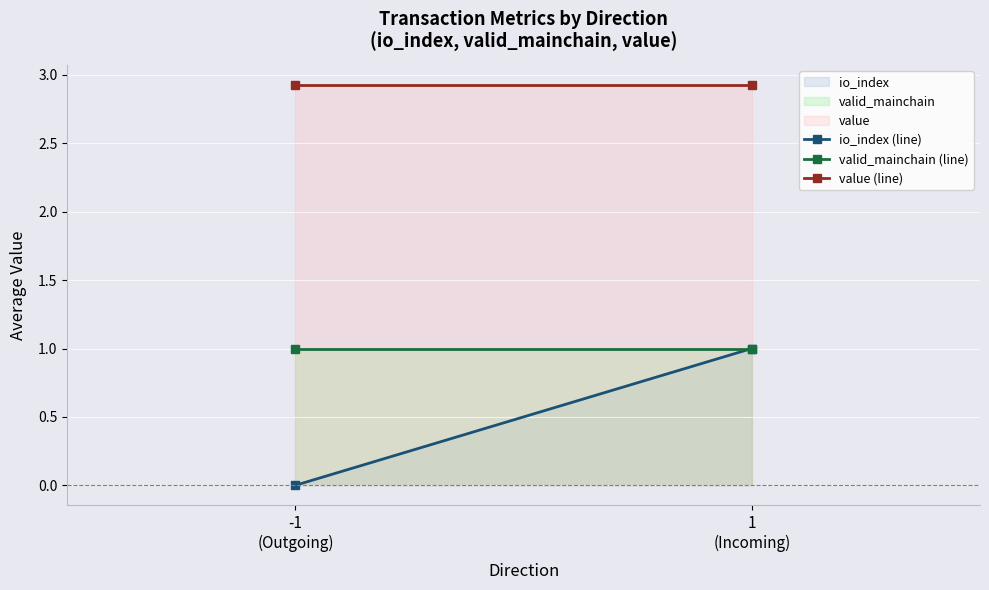

How many values in the io_index (line) series are below 1?

1